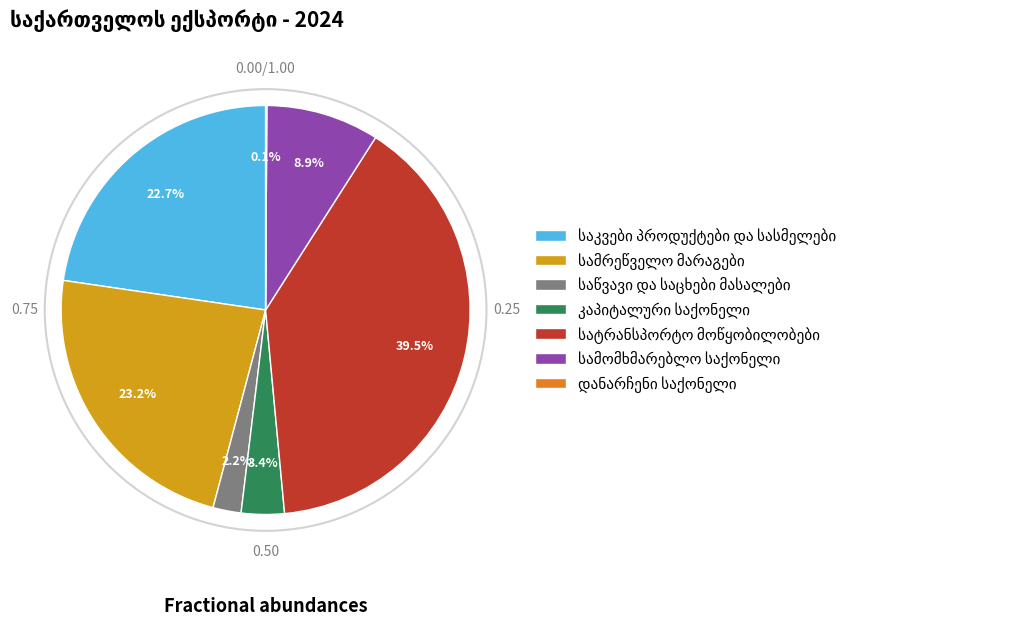

Is there any slice that represents more than half of the pie?

No